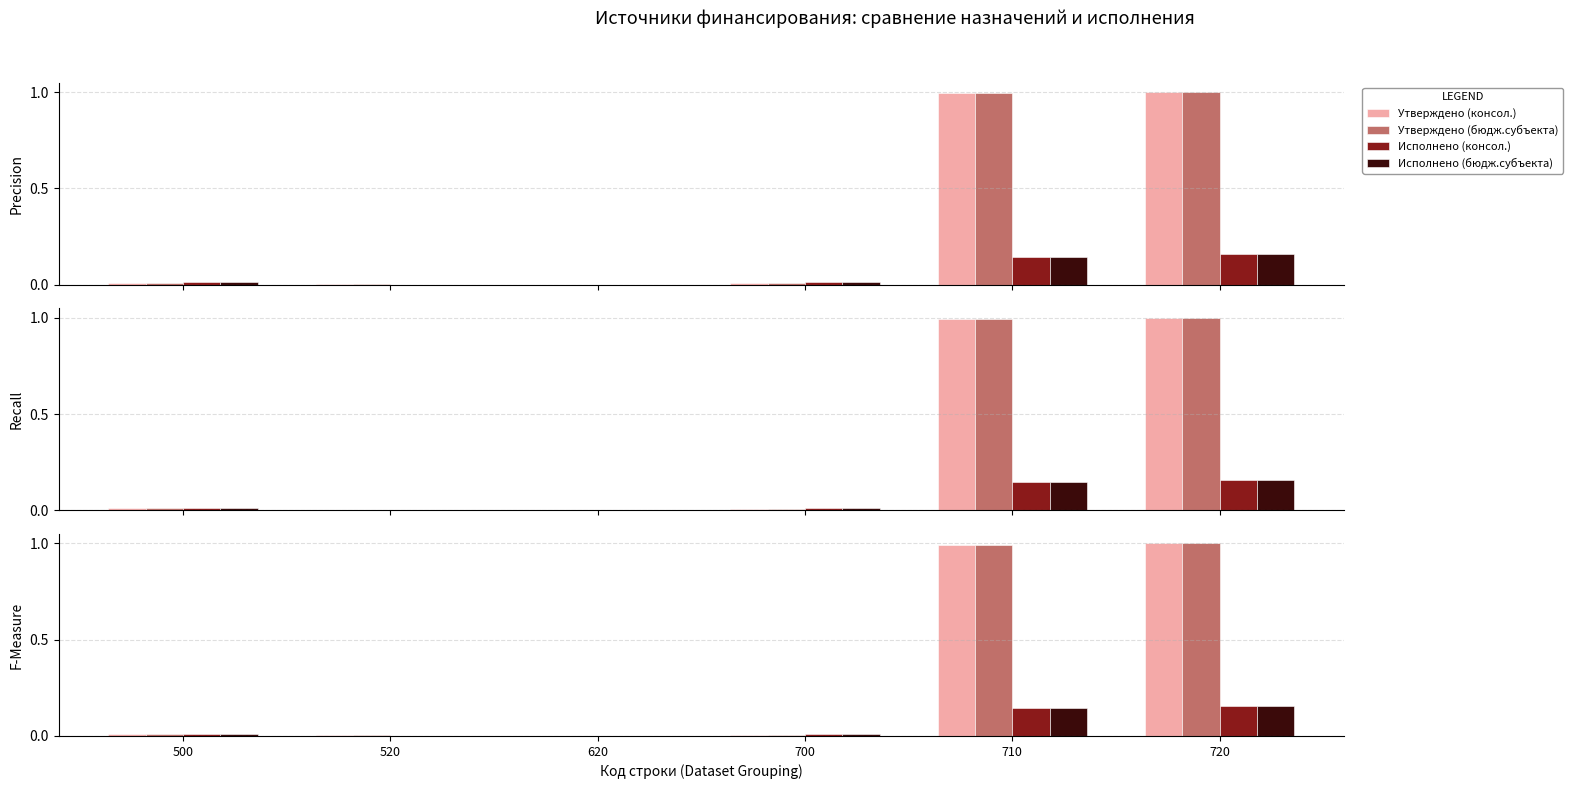

How many categories are shown in the chart?

6